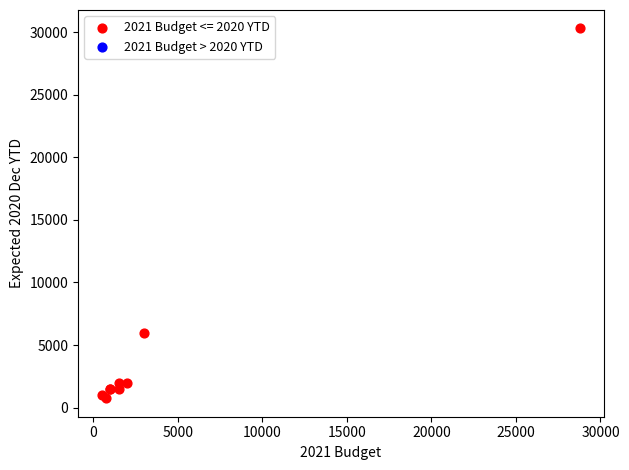

What Y value in the scatter plot is closest to 15520?

6000